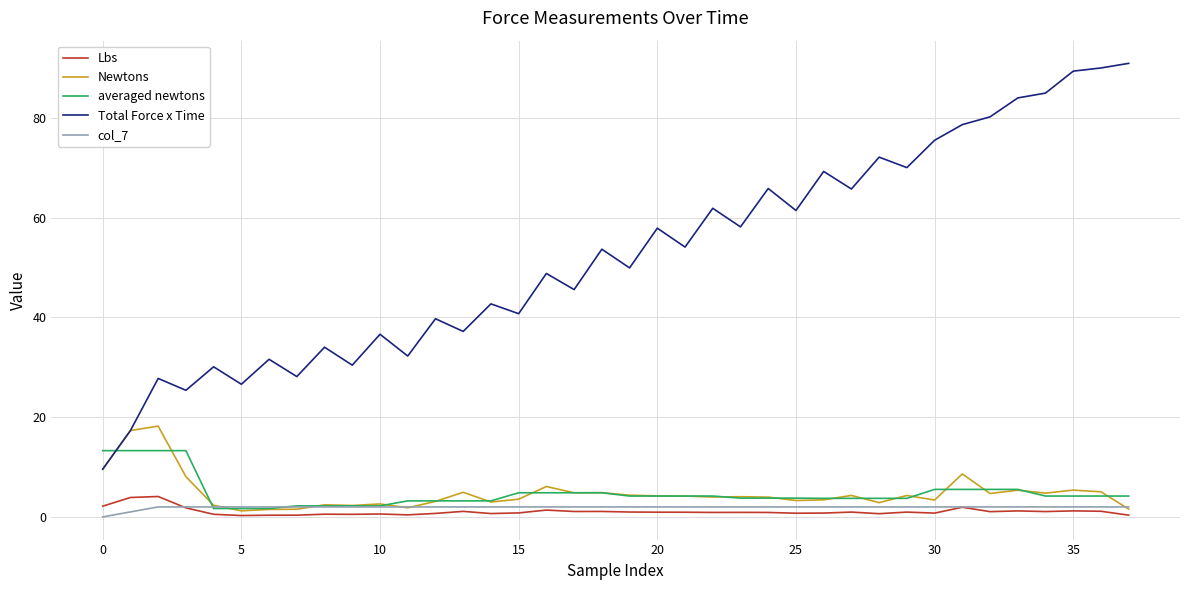

Which series has the largest total across all categories?

Total Force x Time